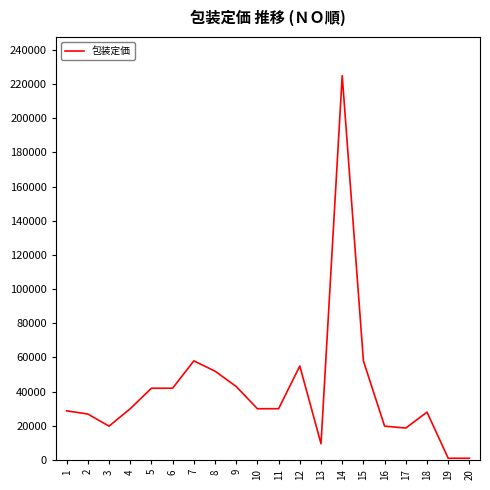

Approximately how many times larger is the value at 16 compared to 11?

0.7